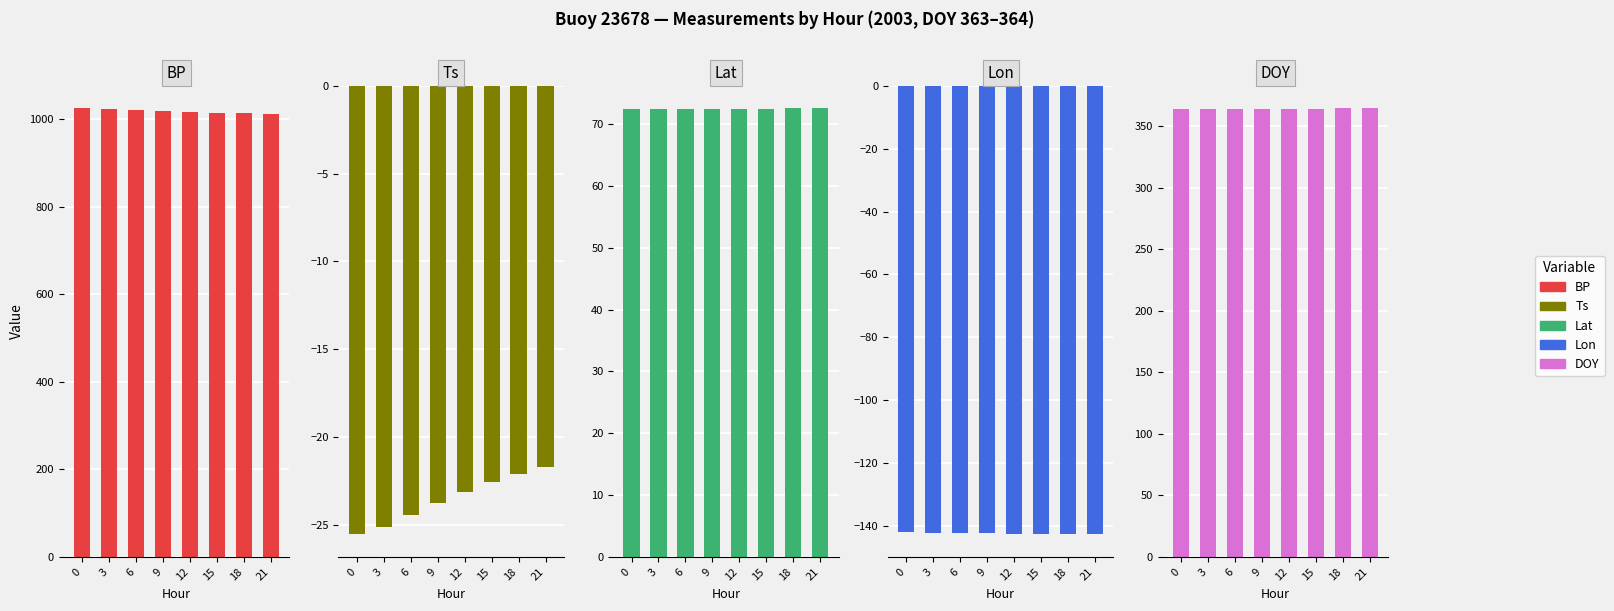

True or false: Lat has a value of 72.5 at 18.

True